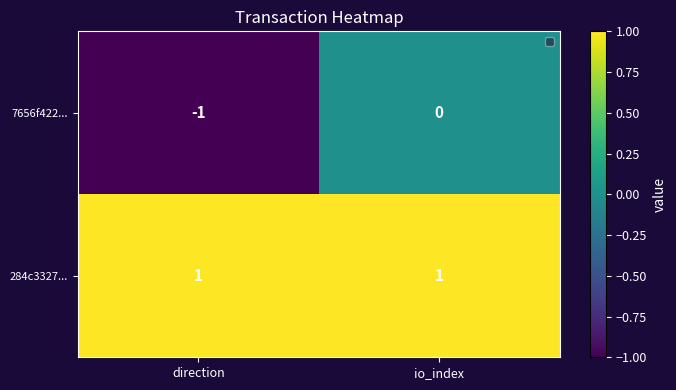

The 7656f422... series shows -1 at direction. True or false?

True